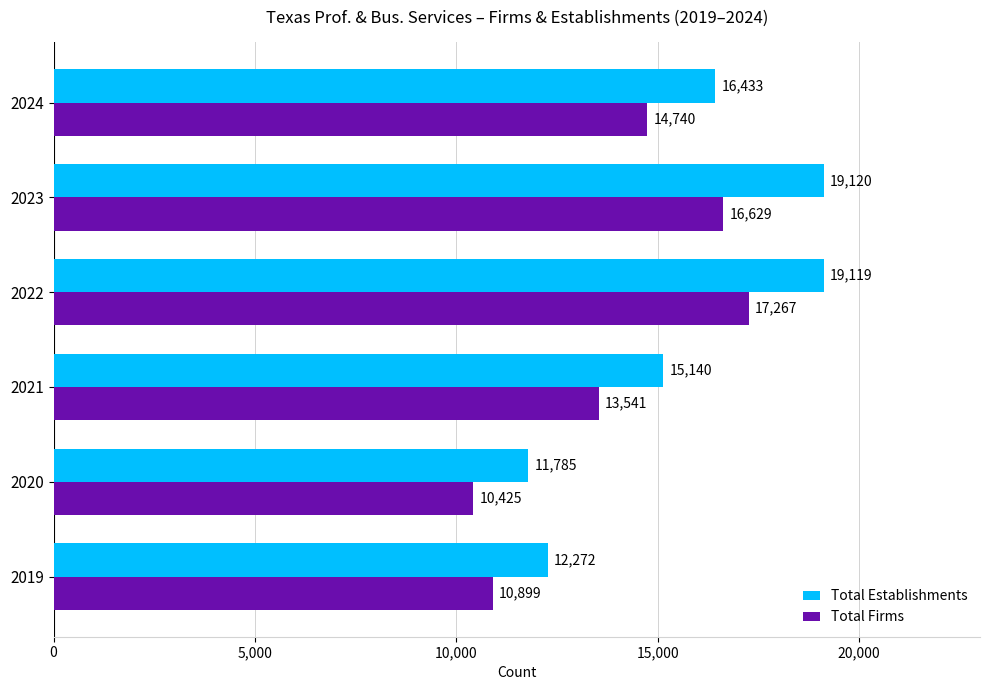

Where is Total Firms nearest to the value 13846?

2021